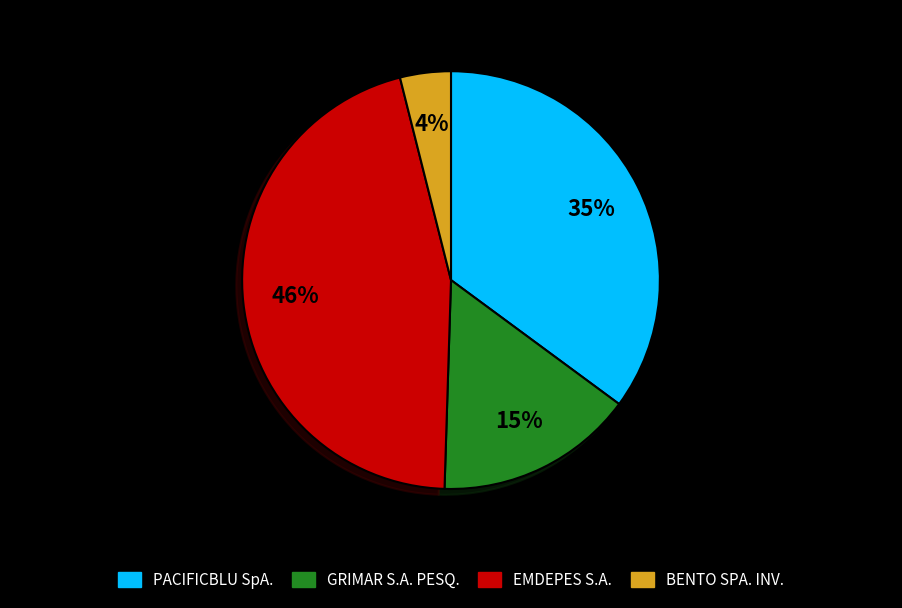

Between PACIFICBLU SpA. and EMDEPES S.A., which is larger?

EMDEPES S.A.